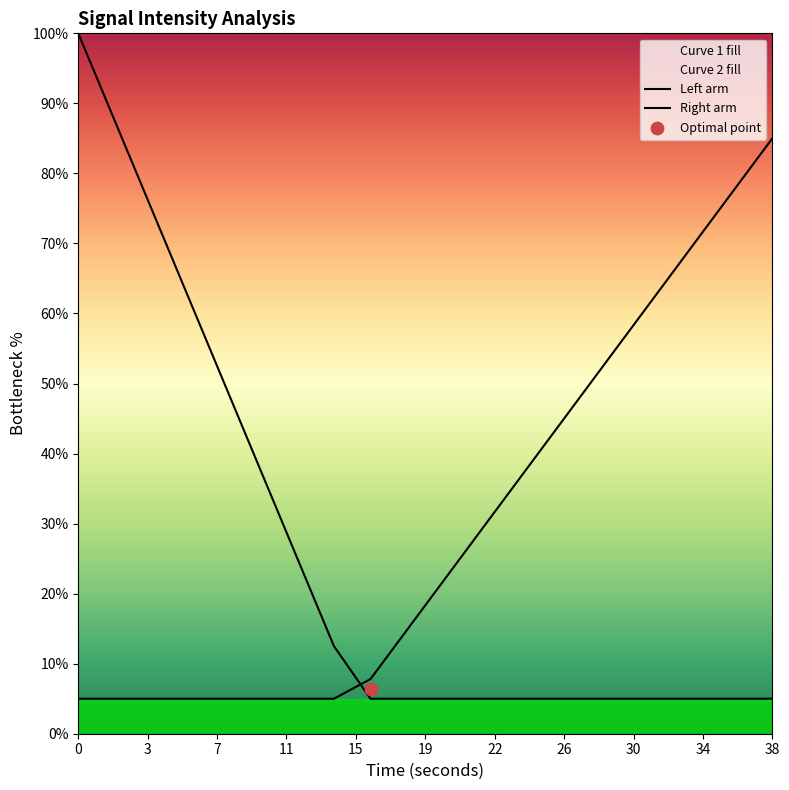

Which series contains the lowest Y value?

Left arm